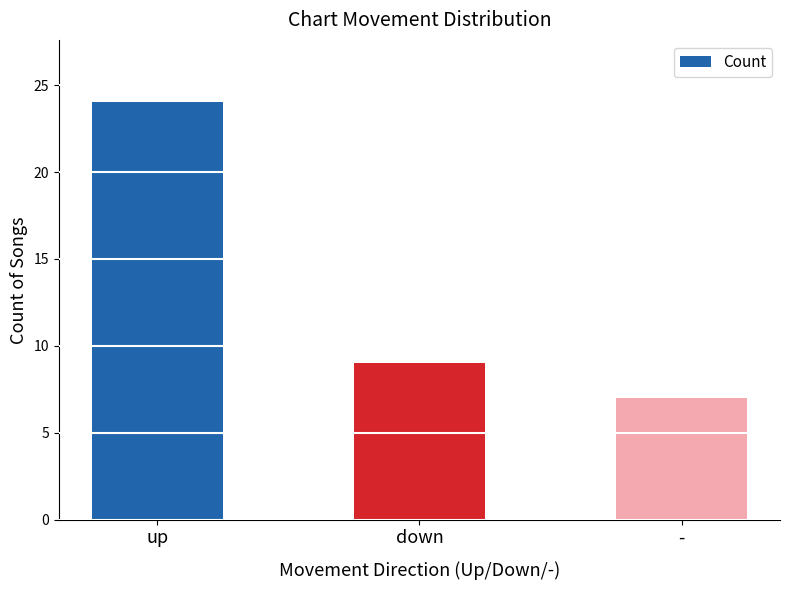

Reading left to right, extract all data points from this chart.

up=24	down=9	-=7